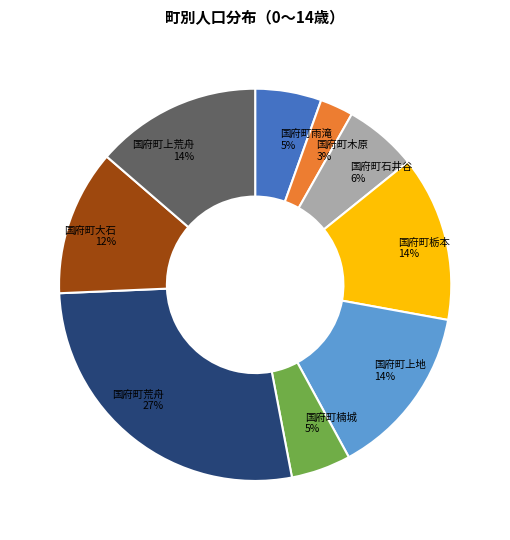

Does 国府町楠城 account for over 50% of the chart?

No